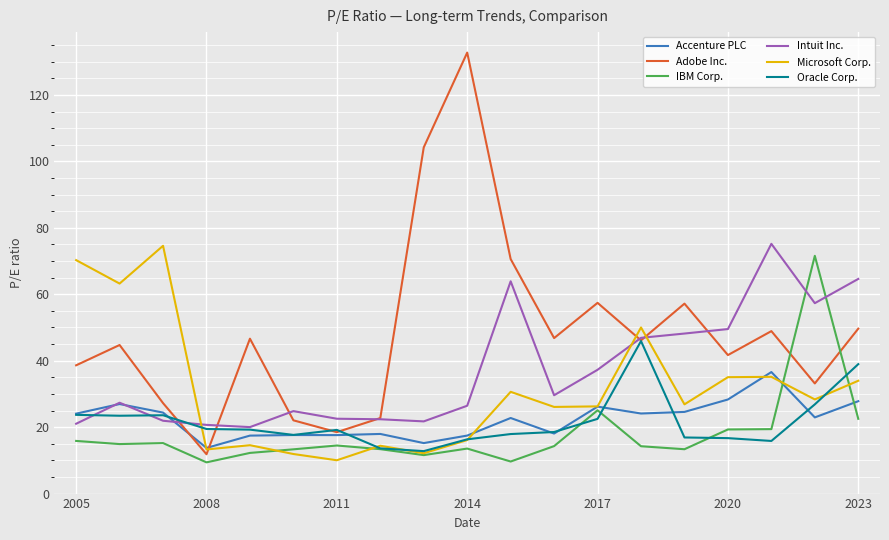

Which series has the largest total across all categories?

Adobe Inc.